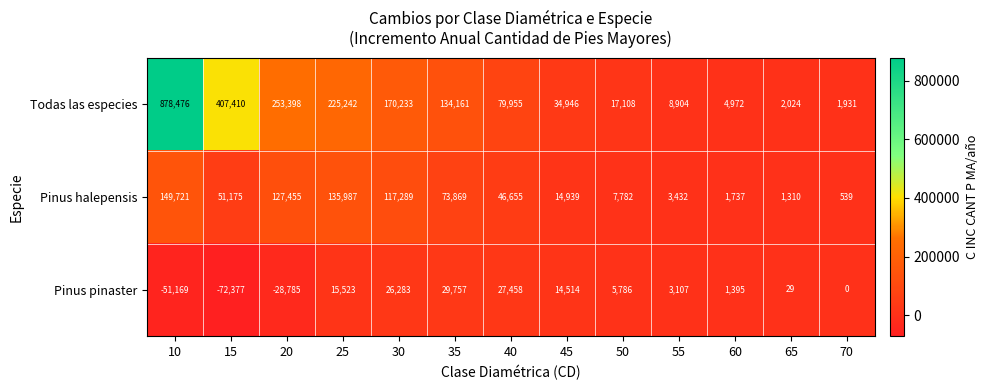

At which label does Pinus halepensis first exceed 46655?

10